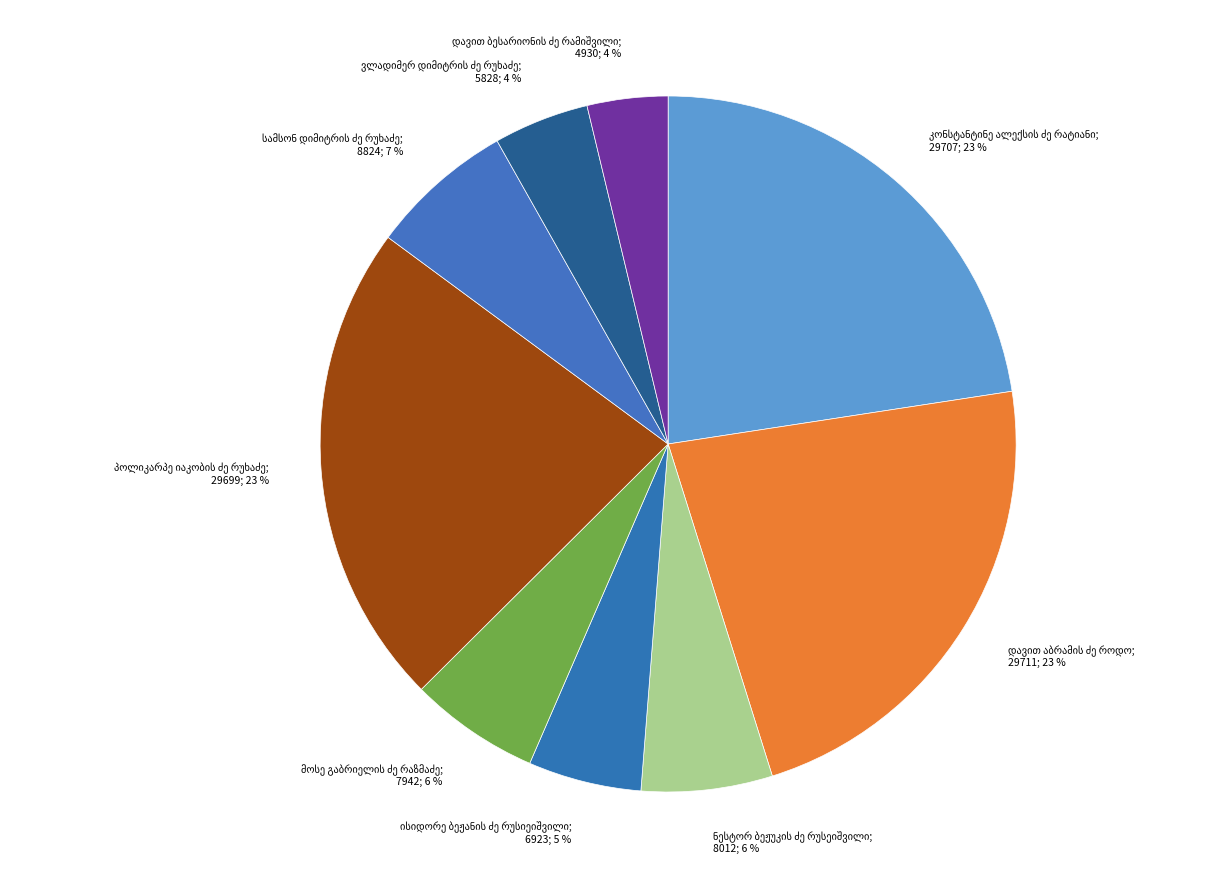

How many segments does this pie chart have?

9